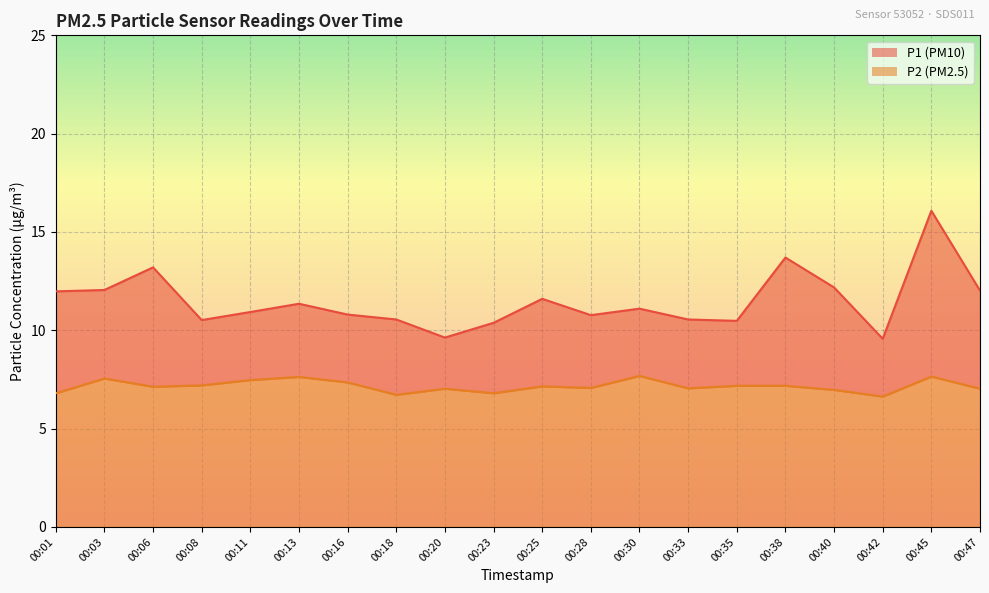

Rank the series by their average value, from lowest to highest.

P2, P1